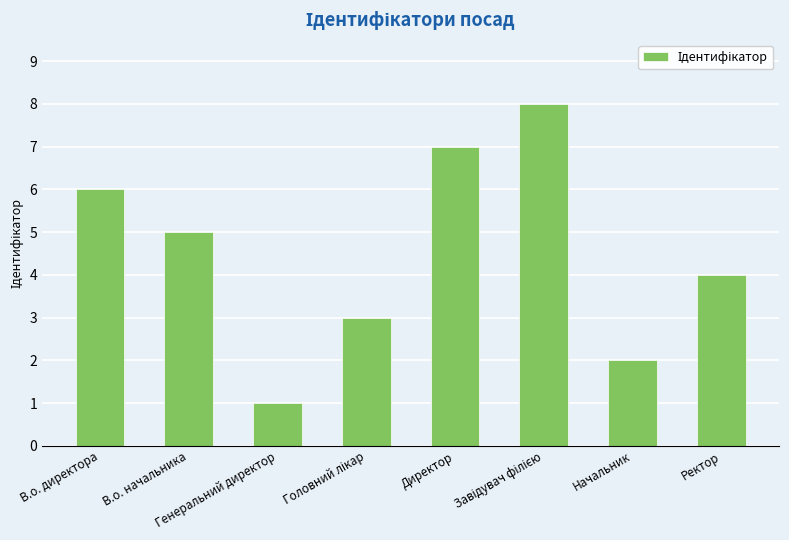

What is the maximum value shown in the chart?

8